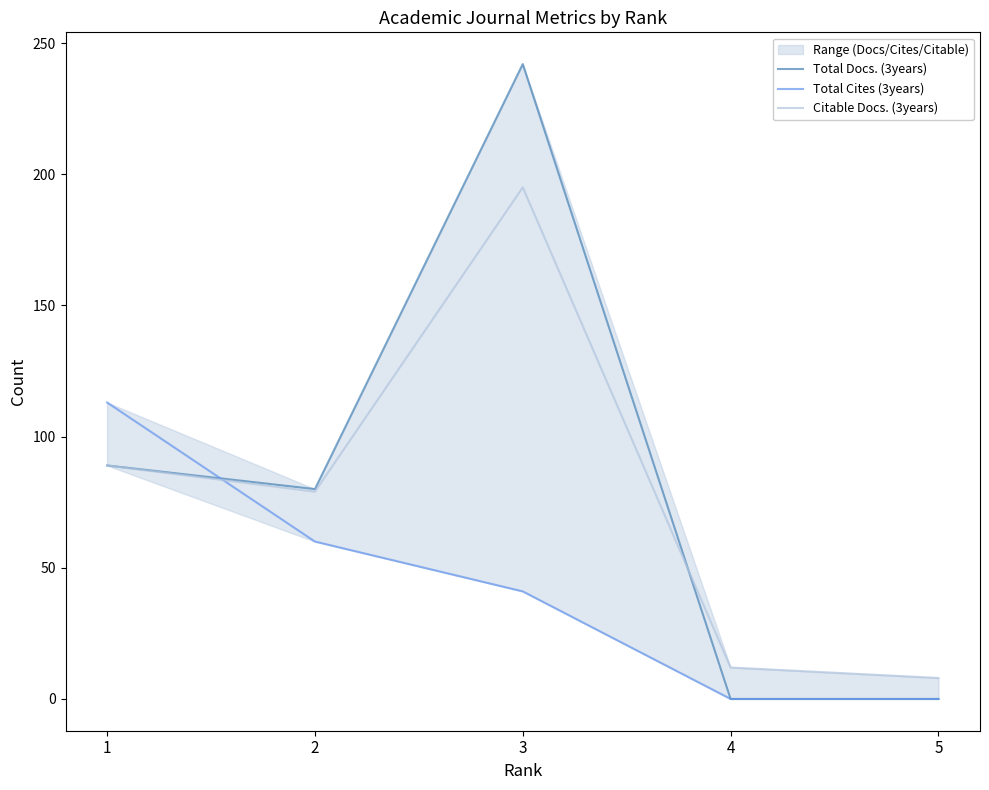

In Total Docs. (3years), how many points are higher than both neighbors (excluding endpoints)?

1